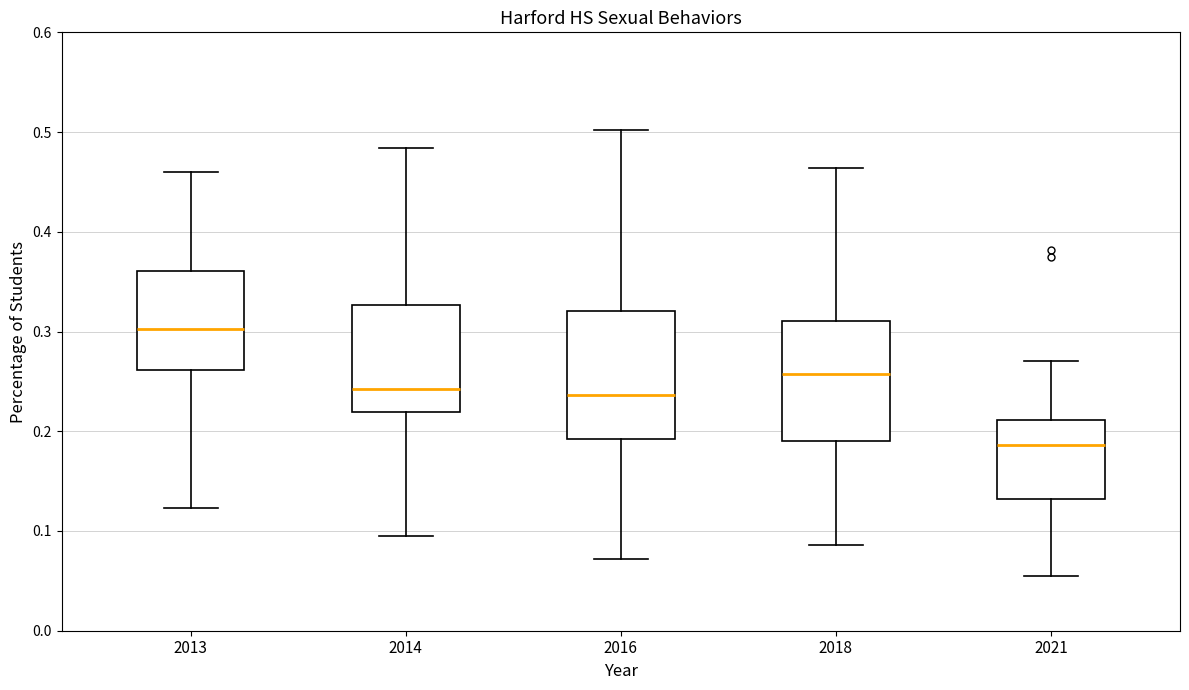

Where does the median line of the box at x = 2016 sit on the y-axis? The values are not printed on the chart, so give them approximately, as read against the axis.

0.24